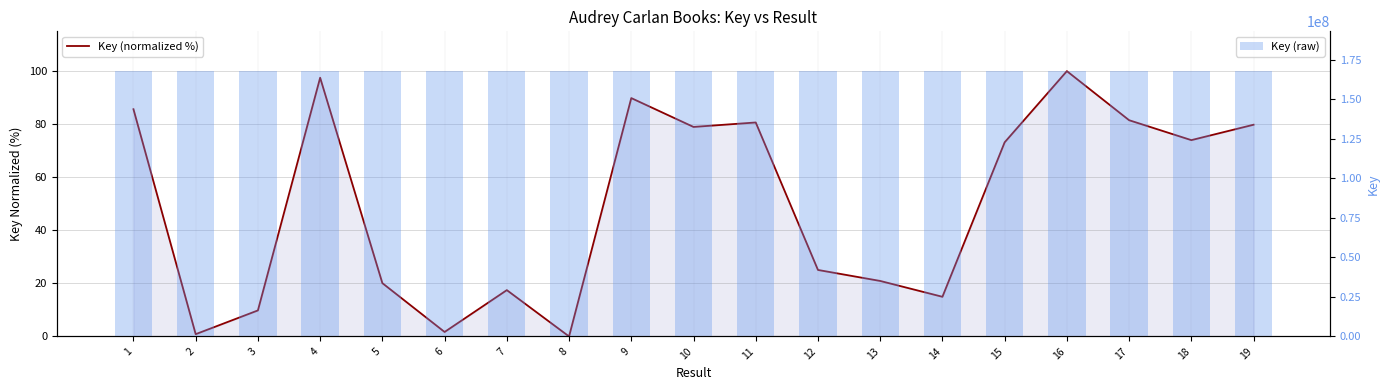

The Key (raw) series shows 167688531.0 at 18. True or false?

True